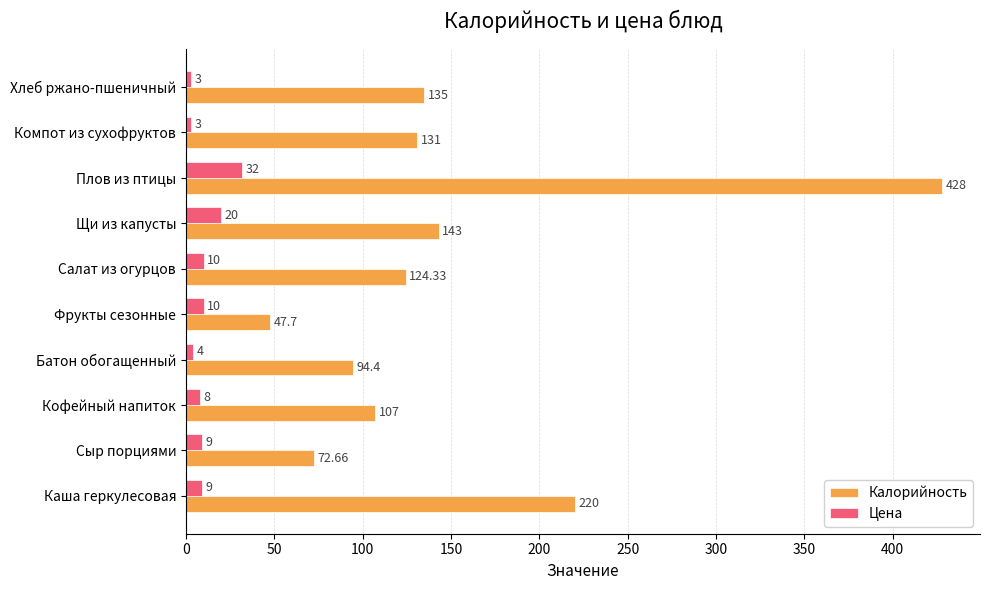

What is the average value of the Калорийность series?

150.3